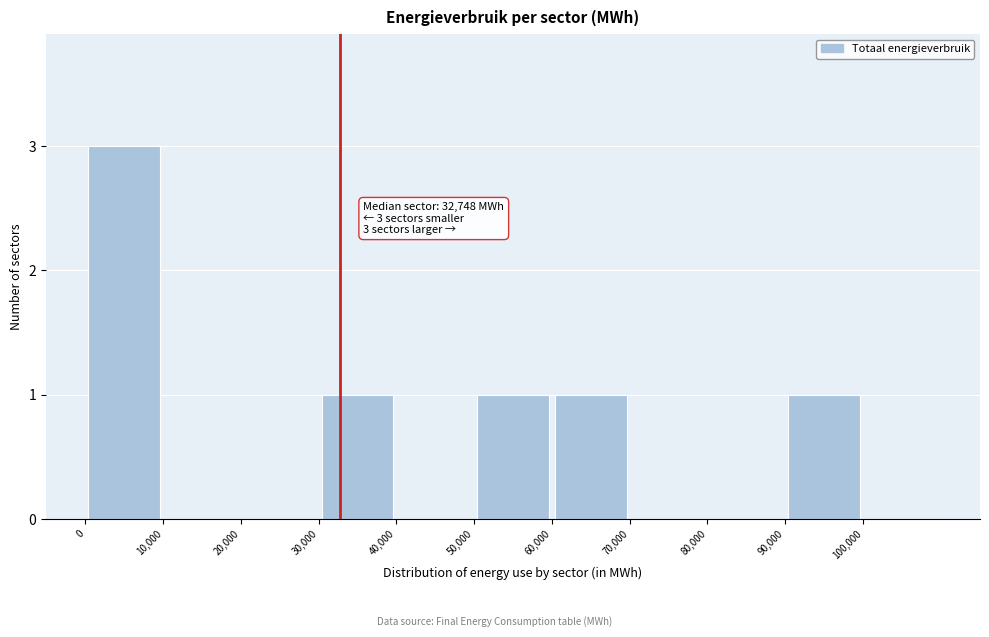

Which range on the x-axis has the tallest bar?

0 to 10000